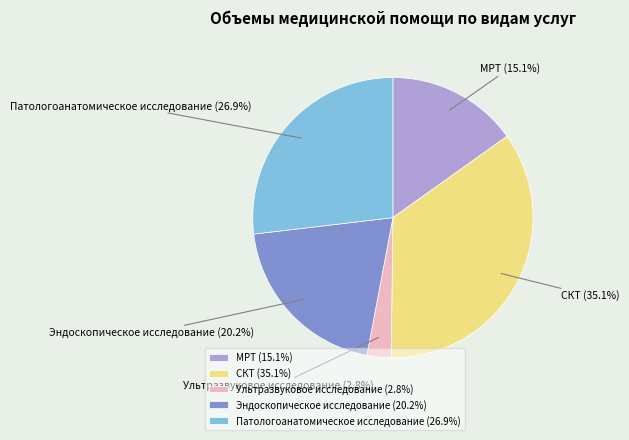

Between МРТ and Патологоанатомическое исследование, which is larger?

Патологоанатомическое исследование